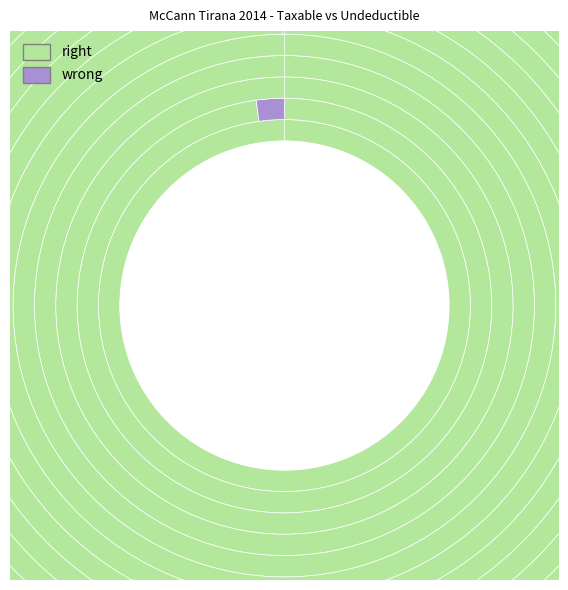

How many segments does this pie chart have?

18